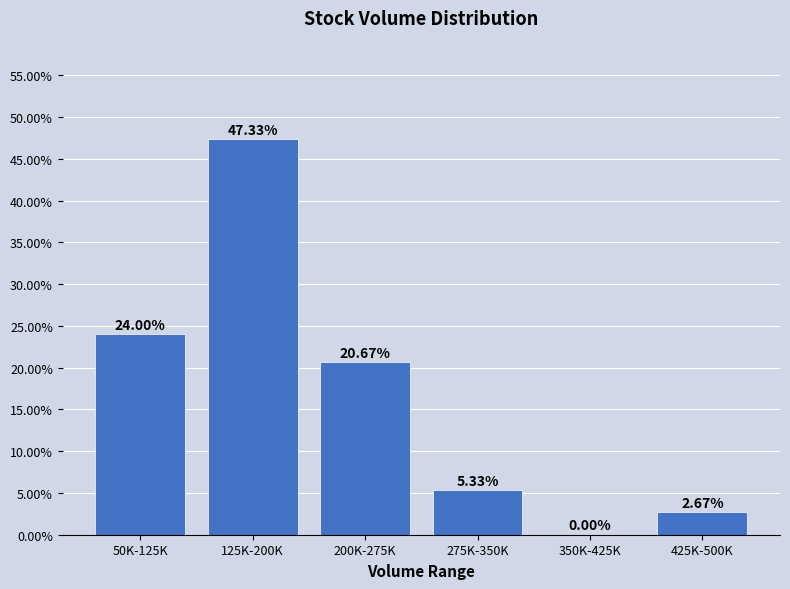

What is the sum of all values?

100.0